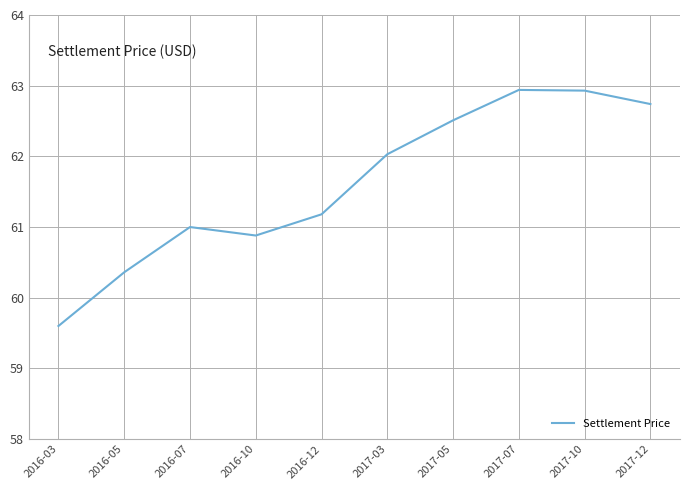

Where is the first local minimum?

2016-10